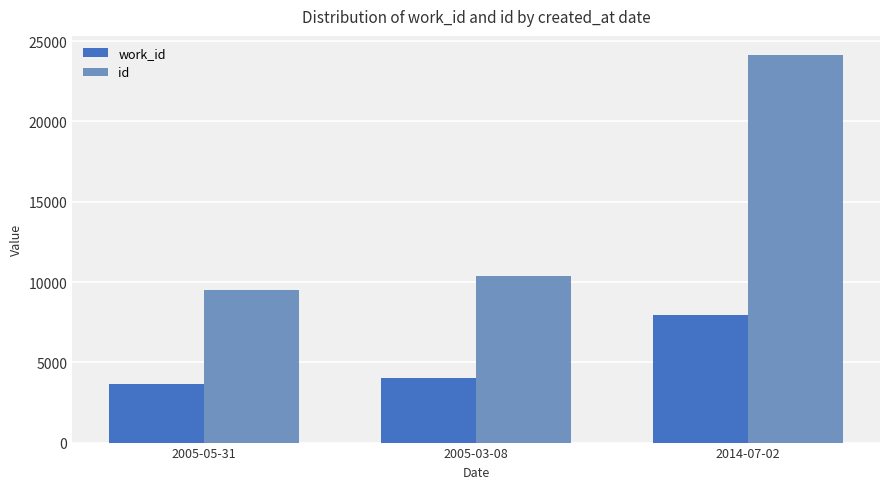

Reading left to right, transcribe all the data shown in this chart.

work_id: 3656	3993	7954
id: 9484	10367	24122